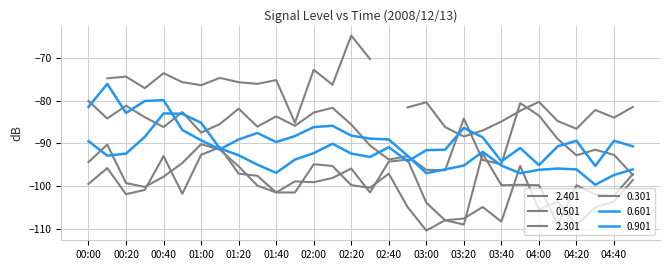

Where does the 0.901 series first go above -91?

00:00